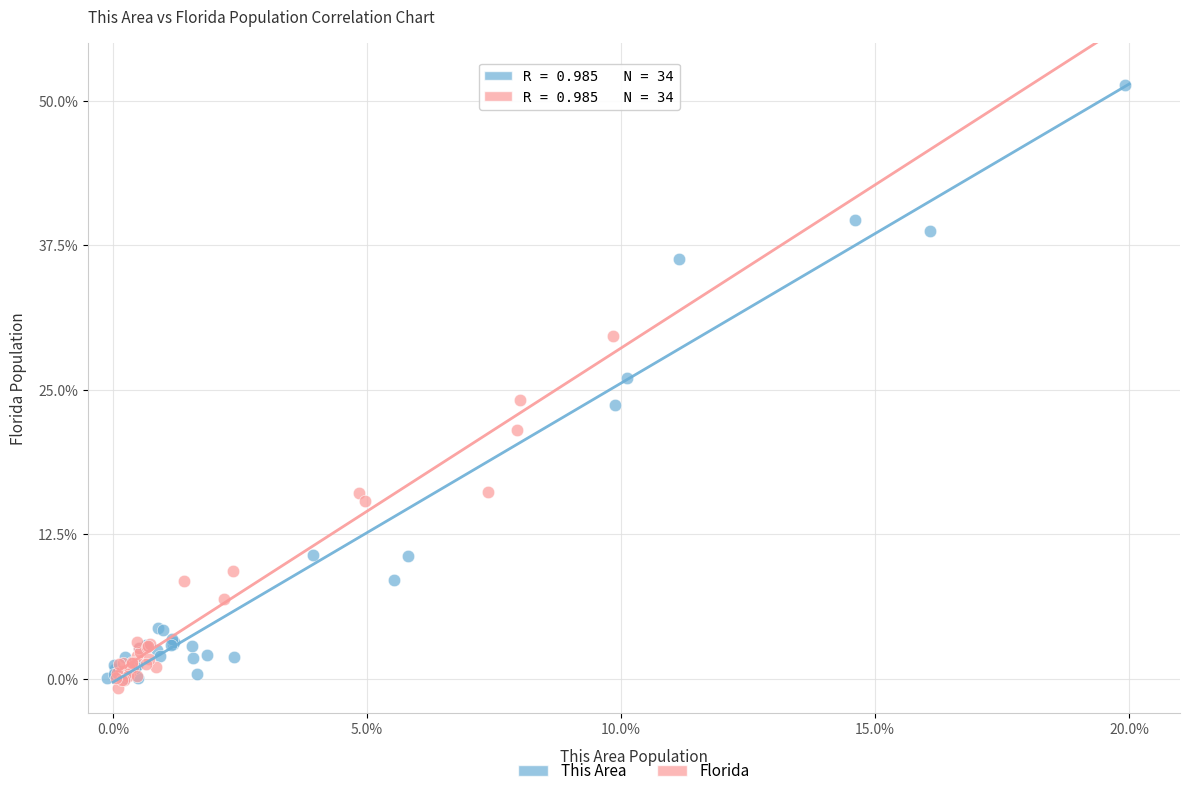

Which series has the largest Y range (max minus min)?

This Area